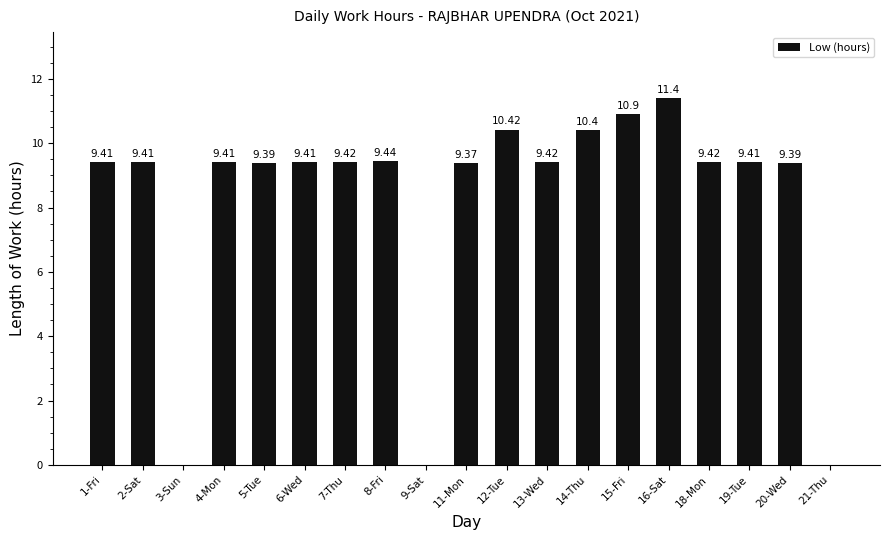

What is the change in value from 1-Fri to 15-Fri?

+1.5